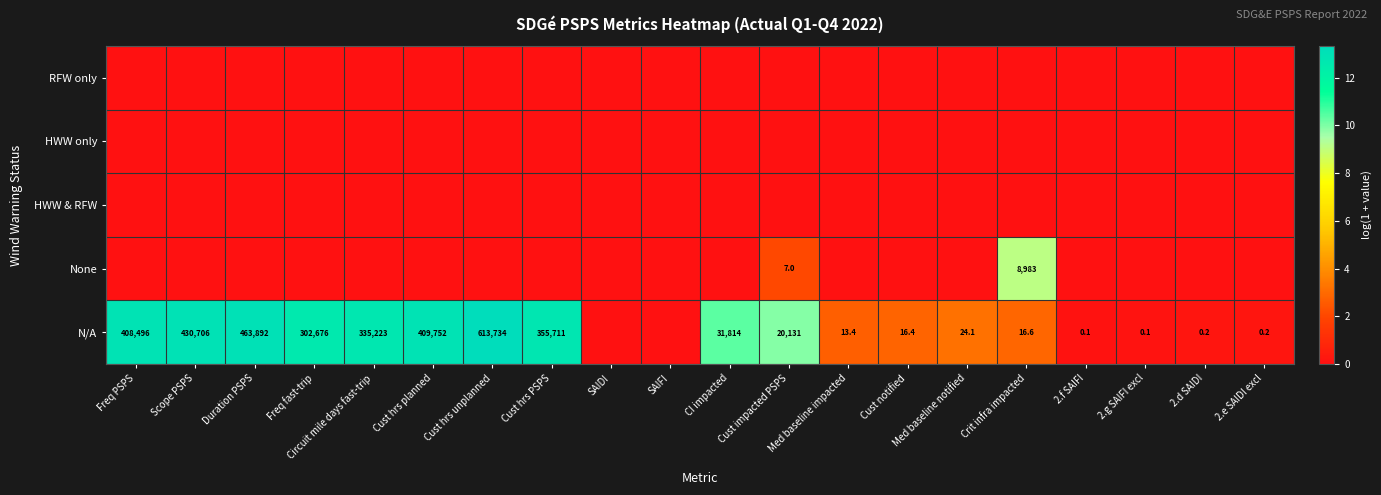

How many distinct data groups are displayed?

5